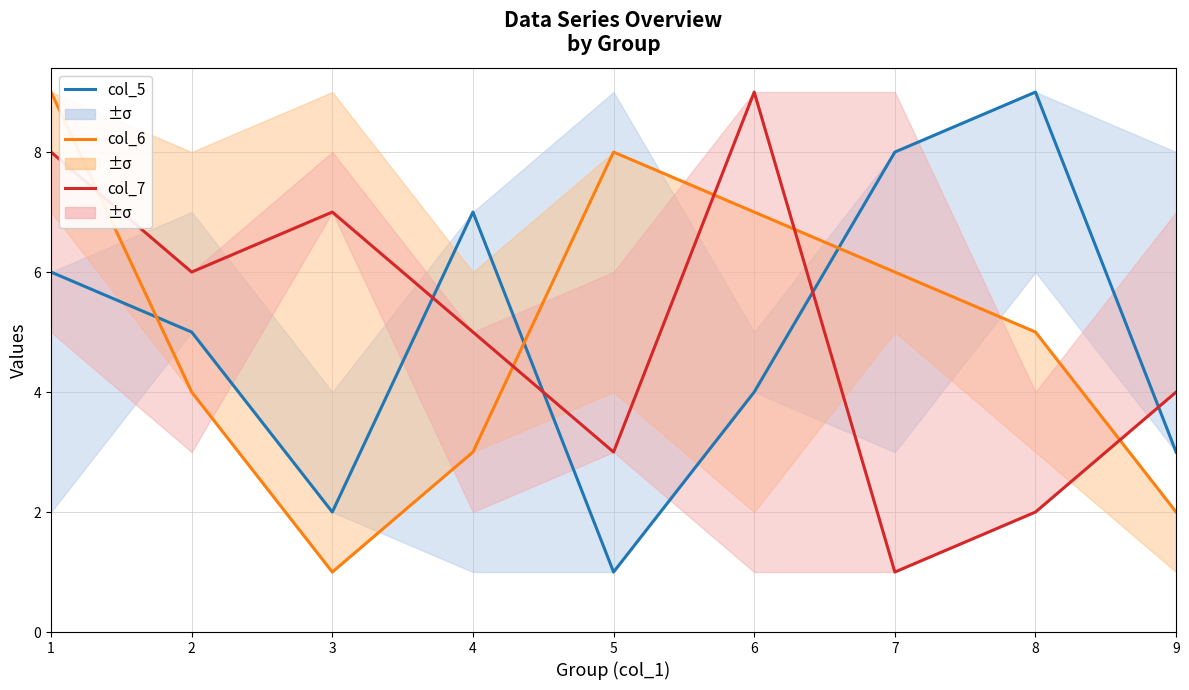

How many data points in col_5 are above 5?

4